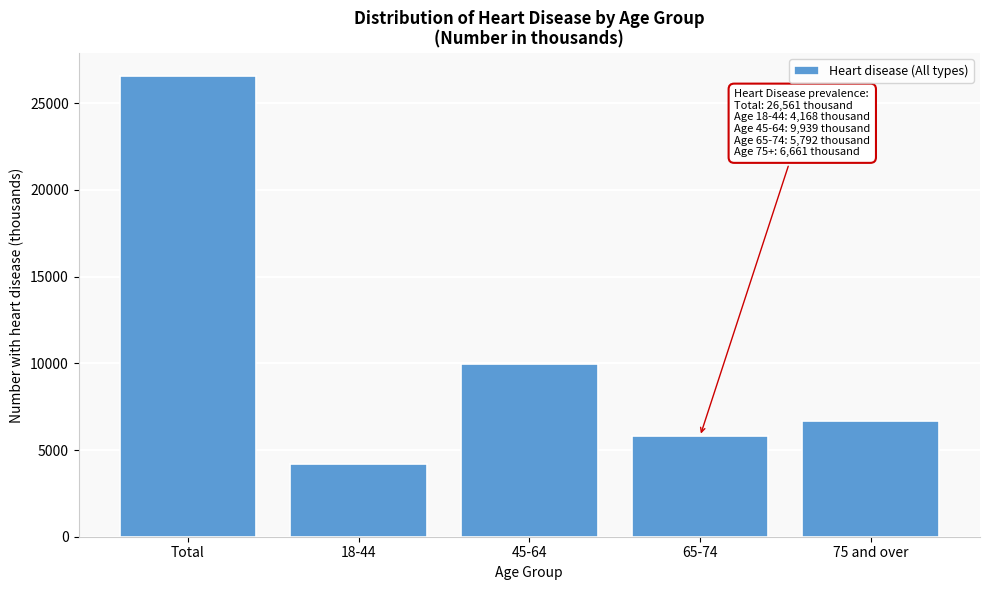

Reading left to right, extract all data points from this chart.

Total=26561	18-44=4168	45-64=9939	65-74=5792	75 and over=6661